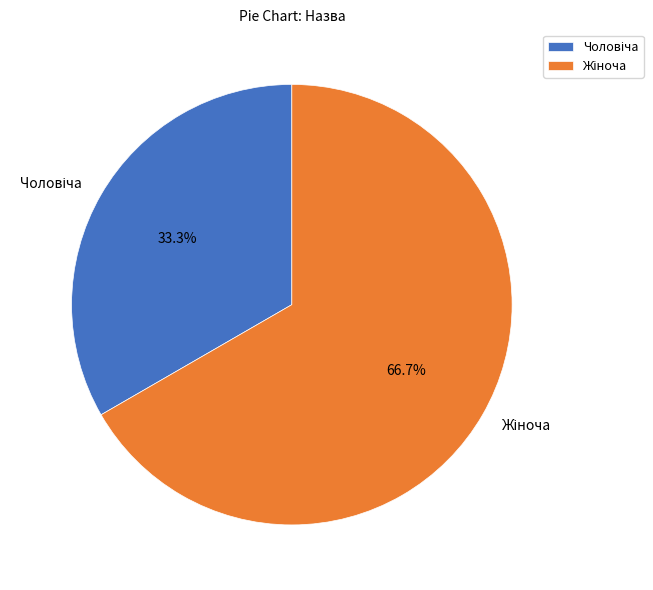

Does any single category account for the majority?

Yes